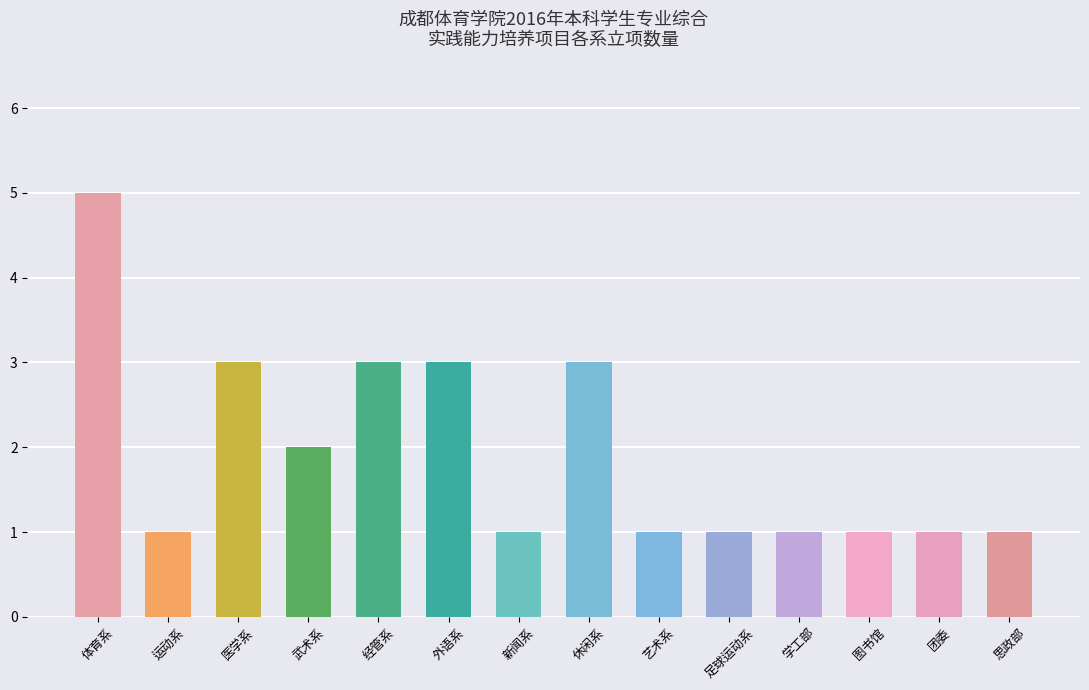

How many bars are there in total?

14